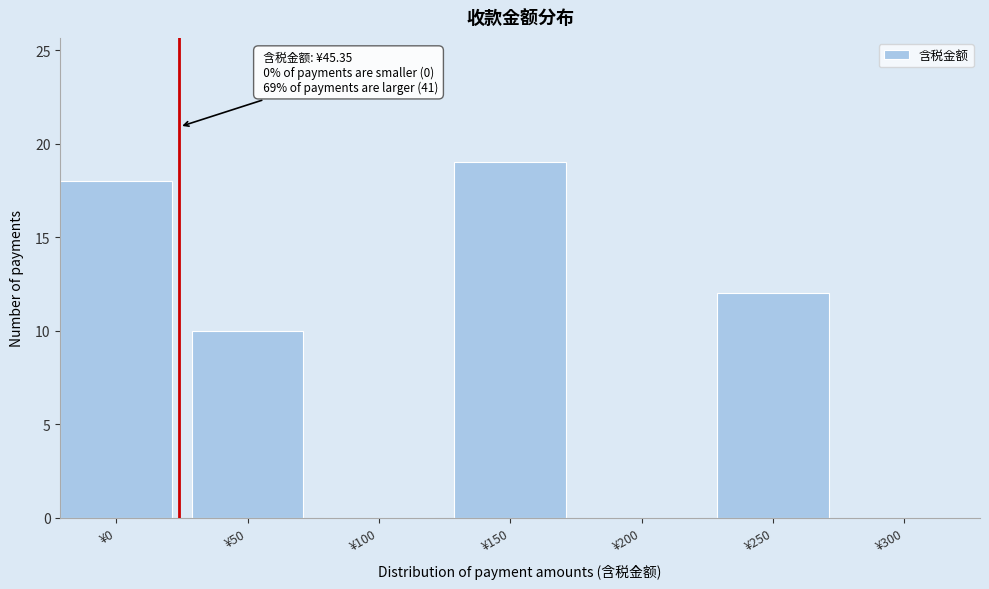

Reading left to right, extract all data points from this chart.

¥0=18	¥50=10	¥100=0	¥150=19	¥200=0	¥250=12	¥300=0